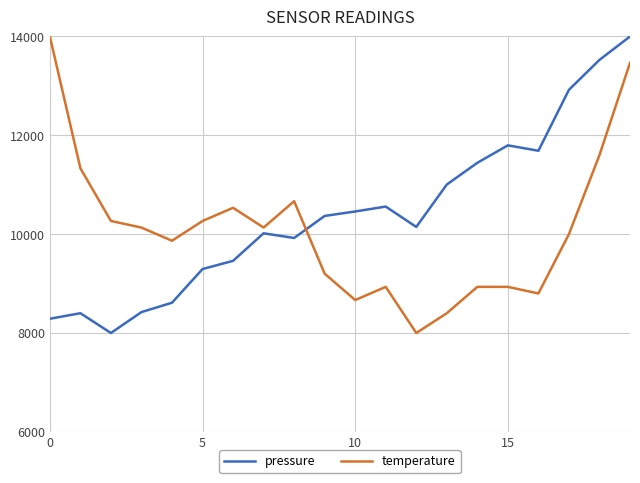

What is the greatest value displayed?

14000.0